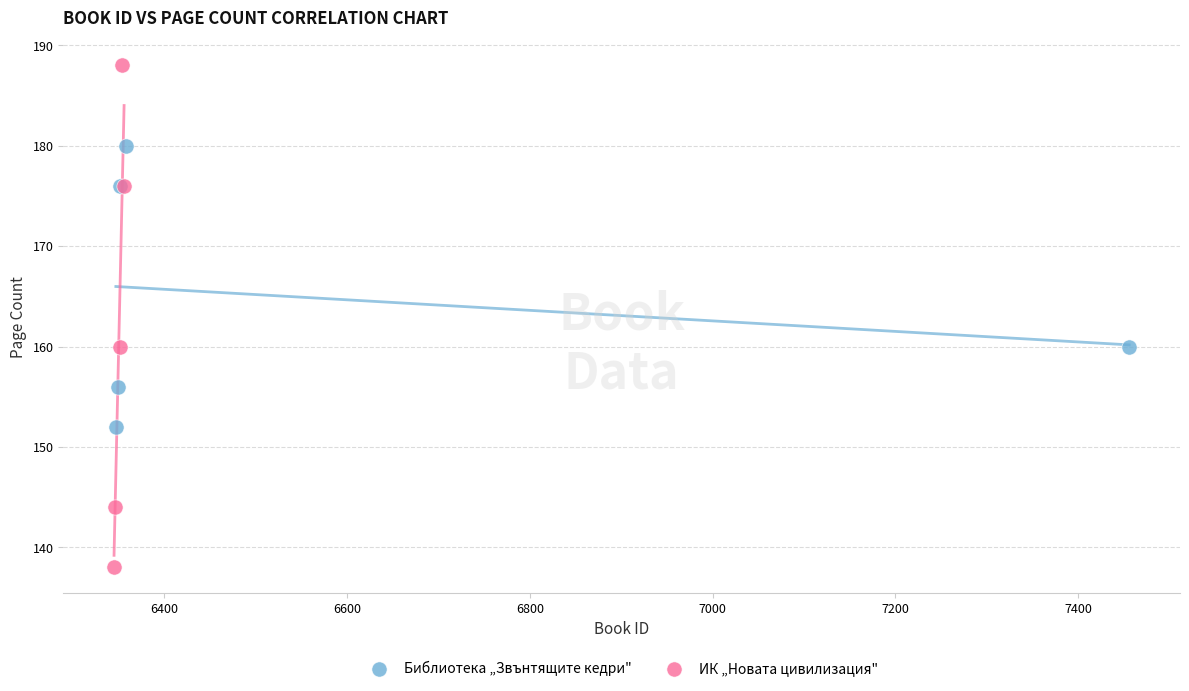

Which series has the widest spread of Y values?

ИК „Новата цивилизация"